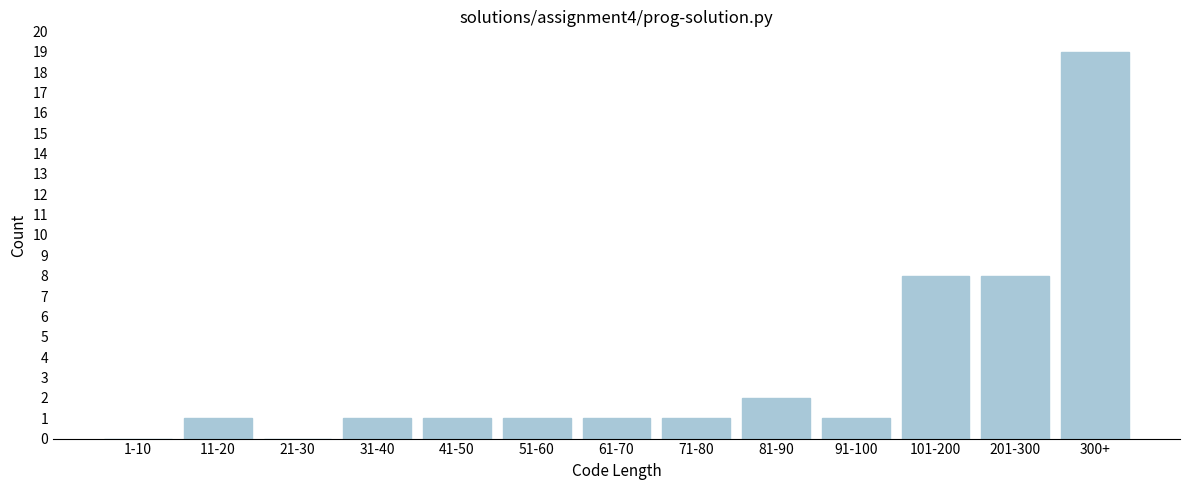

Reading left to right, transcribe all the data shown in this chart.

1-10=0	11-20=1	21-30=0	31-40=1	41-50=1	51-60=1	61-70=1	71-80=1	81-90=2	91-100=1	101-200=8	201-300=8	300+=19